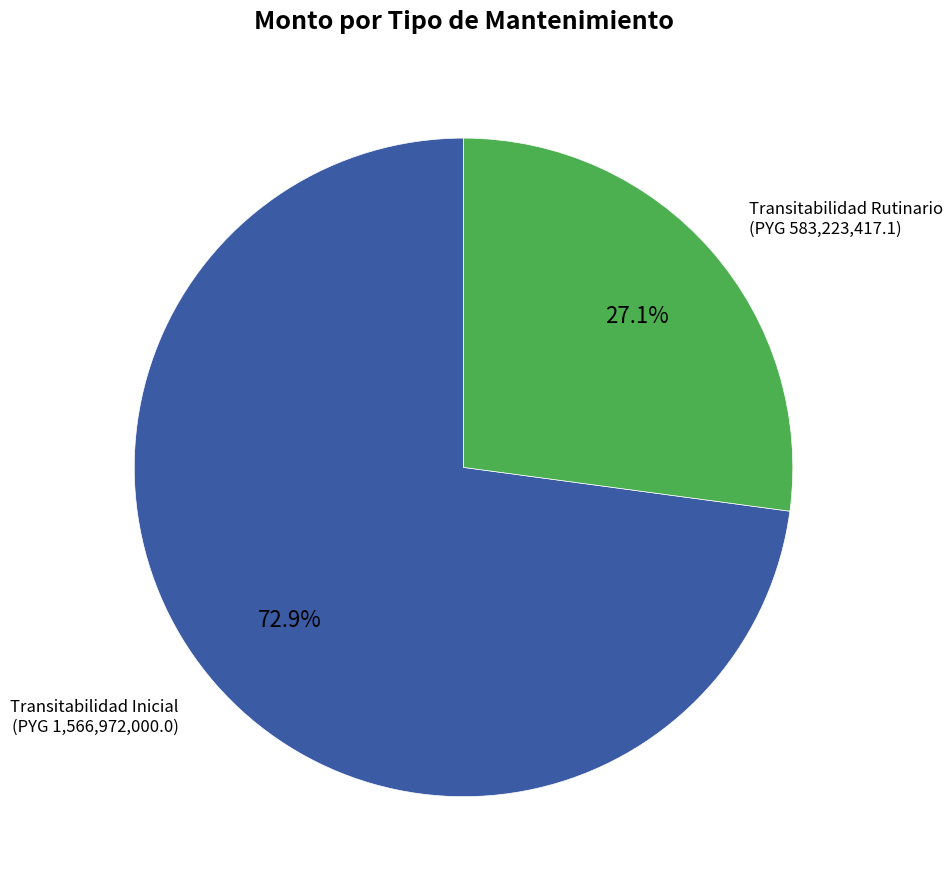

Count the number of slices in the pie.

2